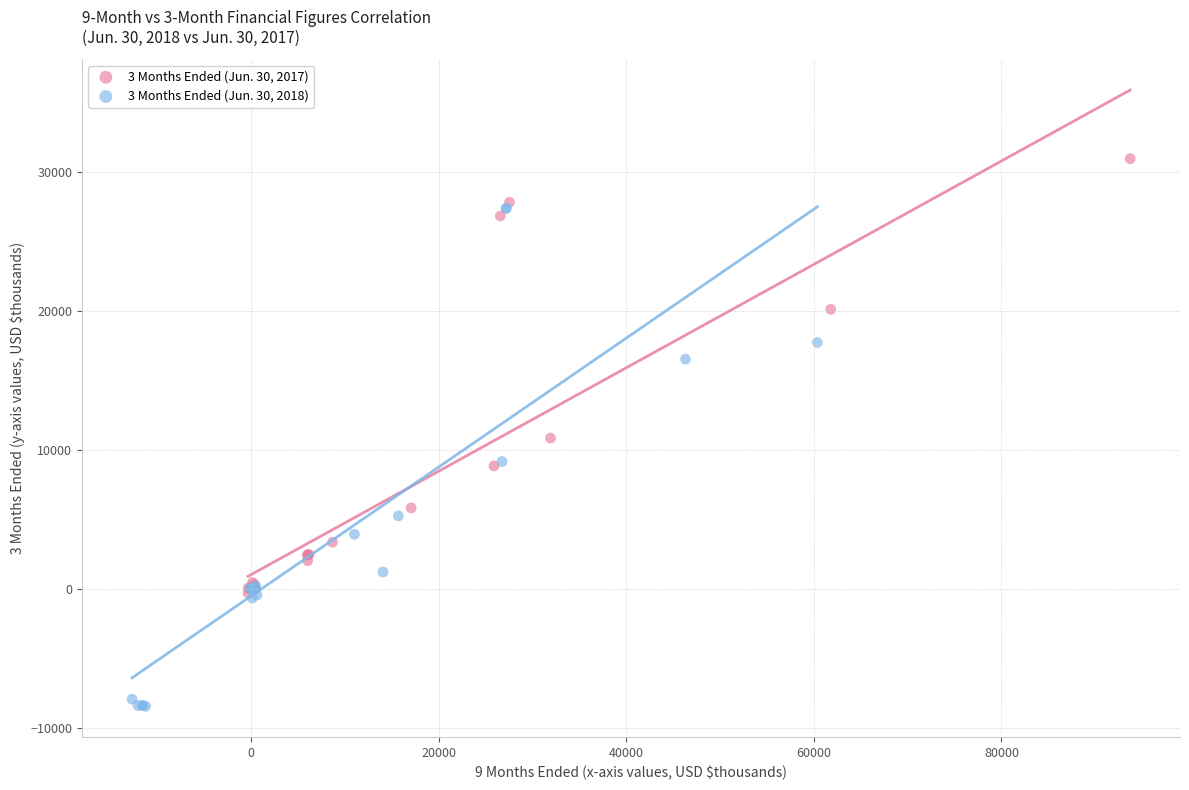

Which series contains the lowest Y value?

3 Months Ended (Jun. 30, 2018)